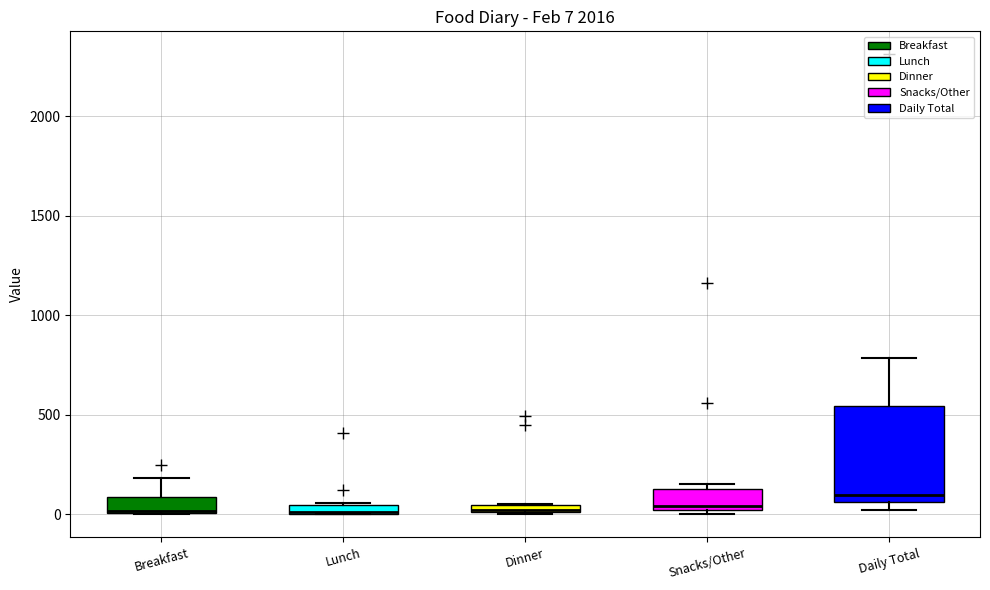

Comparing the boxes themselves (not the whiskers), which one is the tallest?

Daily Total